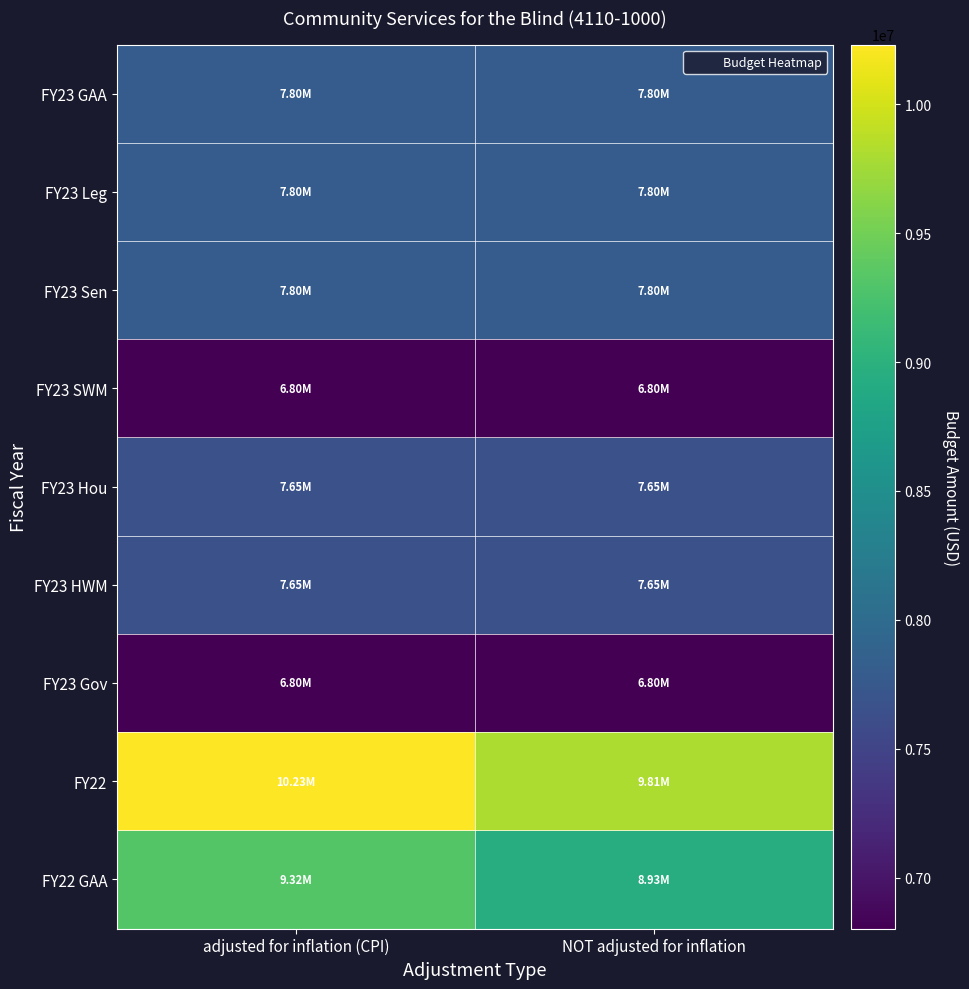

Between NOT adjusted for inflation and adjusted for inflation (CPI), which is larger?

NOT adjusted for inflation